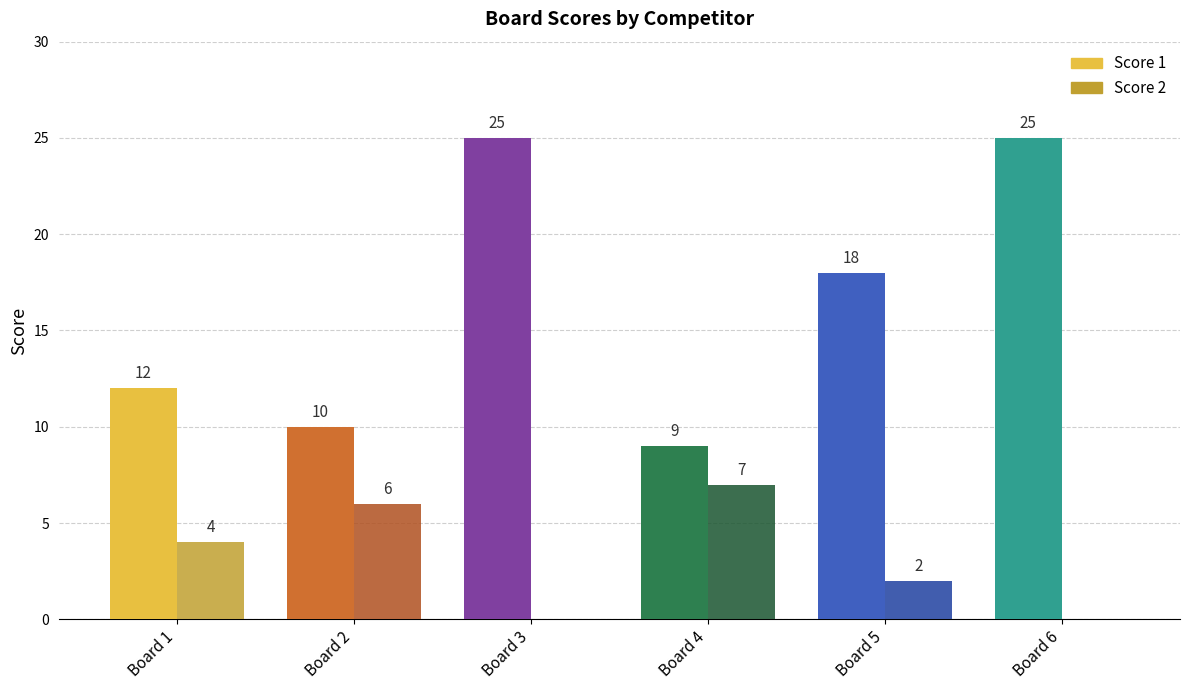

How many distinct data groups are displayed?

2